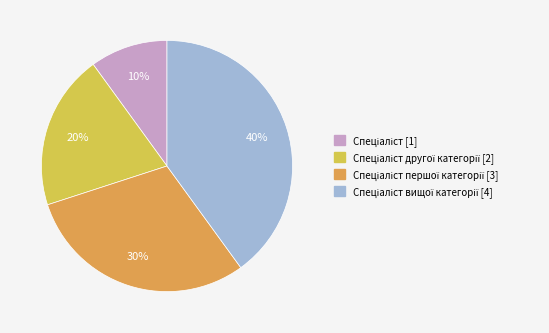

How many segments does this pie chart have?

4